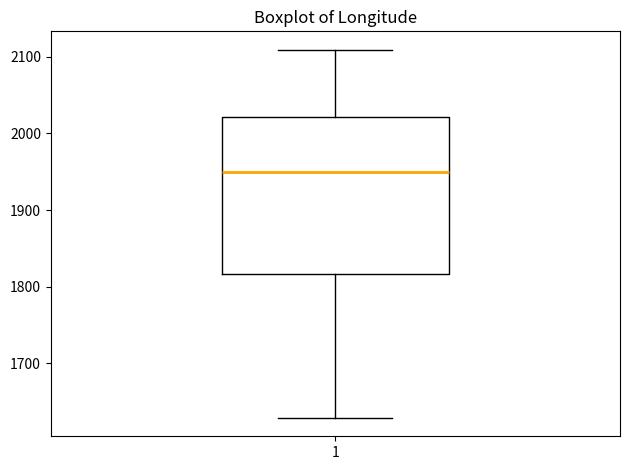

Where is the upper edge of the box at x = 1 on the y-axis? The values are not printed on the chart, so give them approximately, as read against the axis.

2020